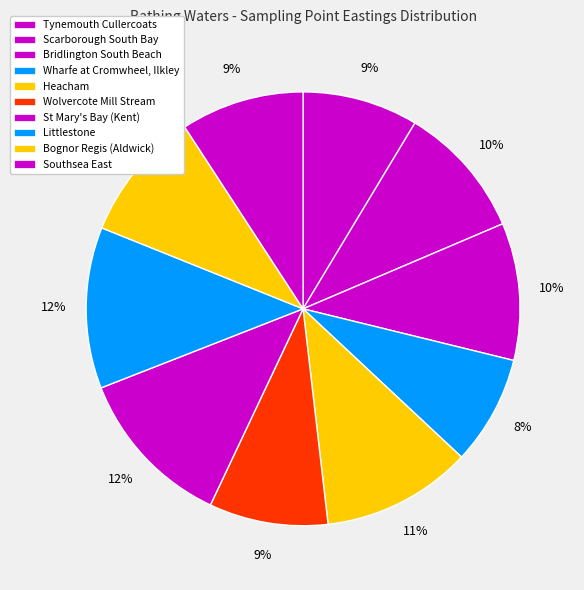

How many slices are in this pie chart?

10